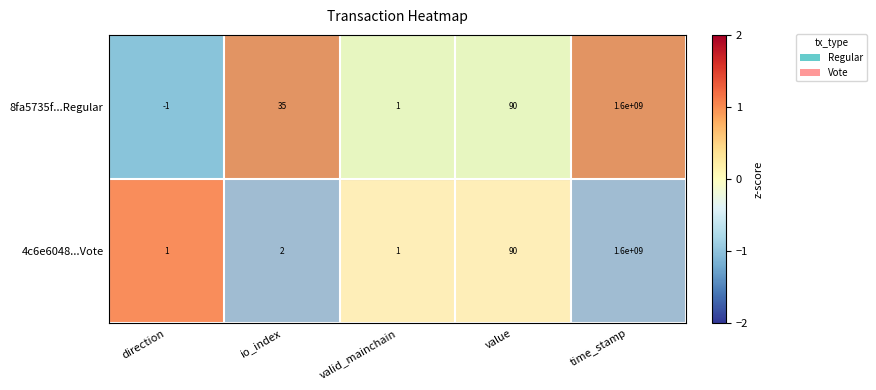

The 4c6e6048...Vote series shows 3 at io_index. True or false?

False